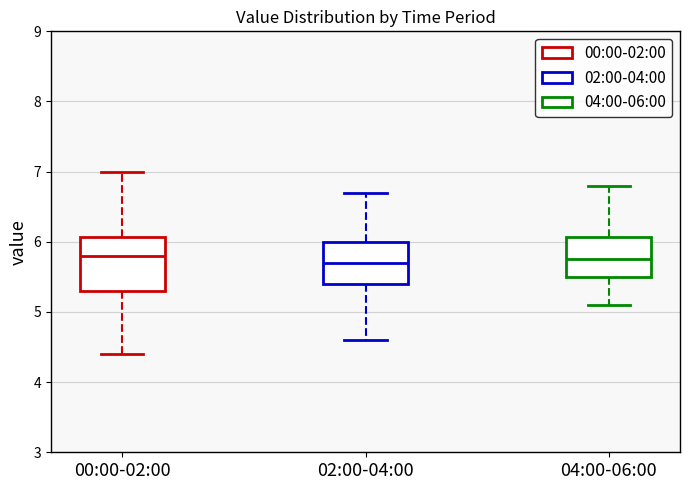

Which box is the tallest, from its lower edge to its upper edge?

00:00-02:00